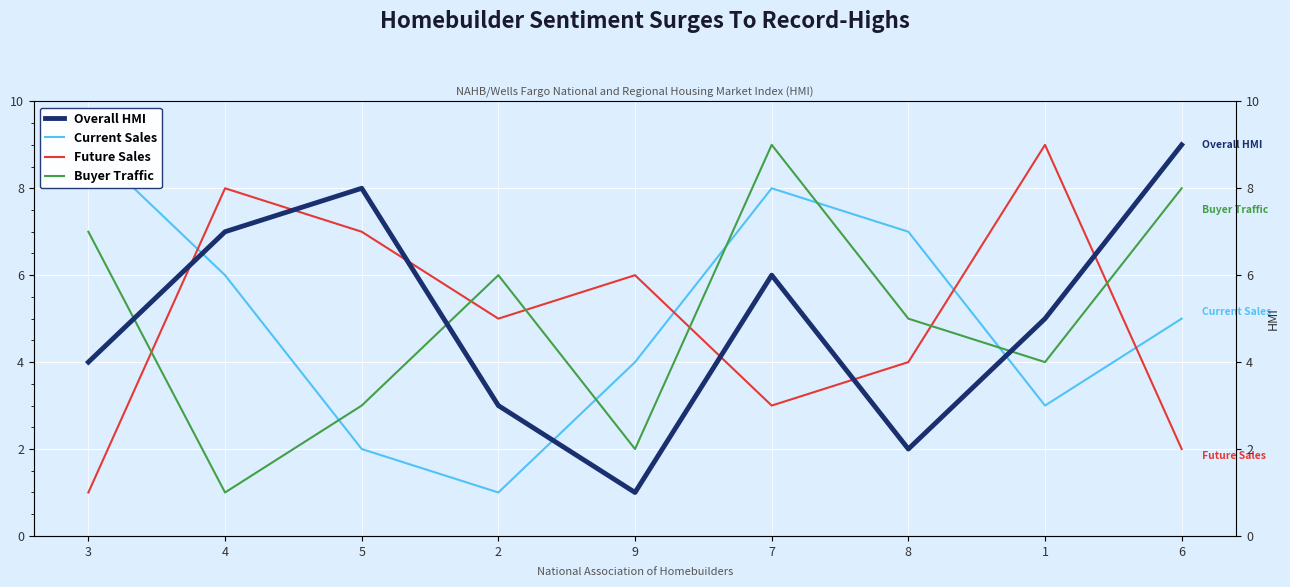

What is the value of the Buyer Traffic point at the 3rd from the left?

3